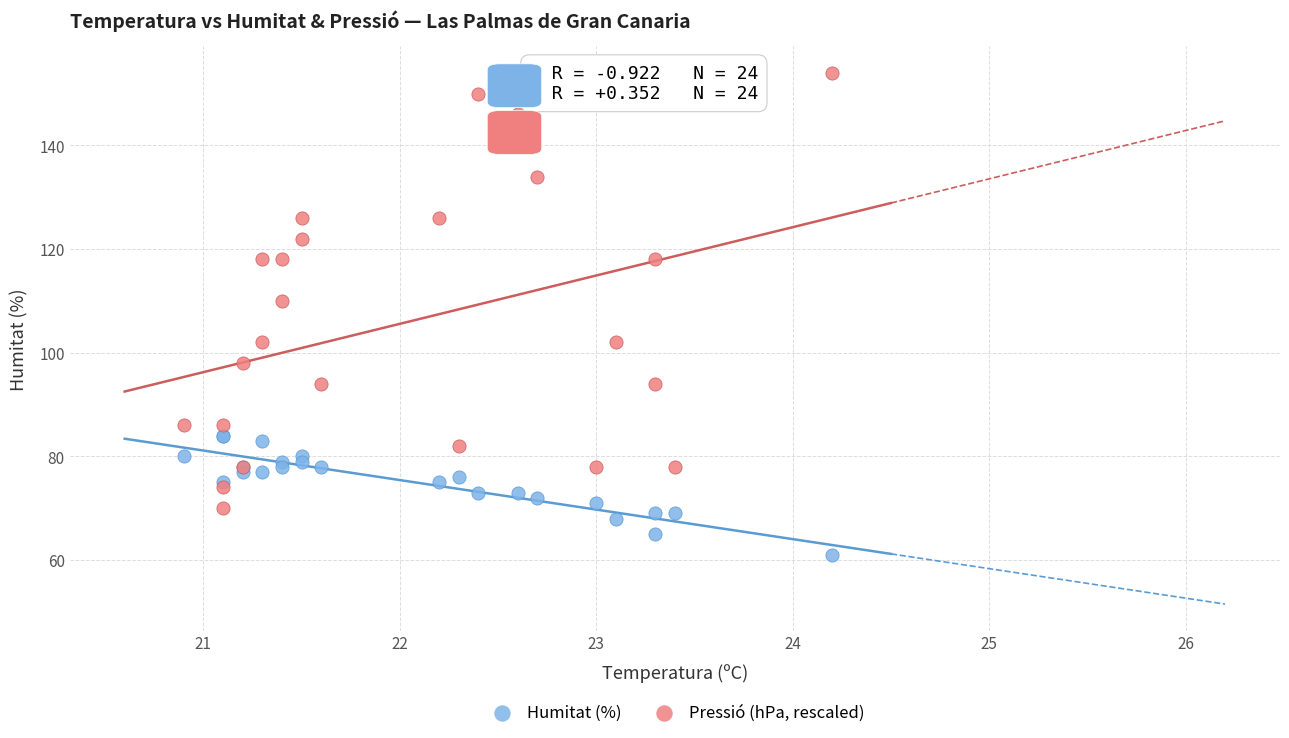

Which series contains the lowest Y value?

Humitat (%)